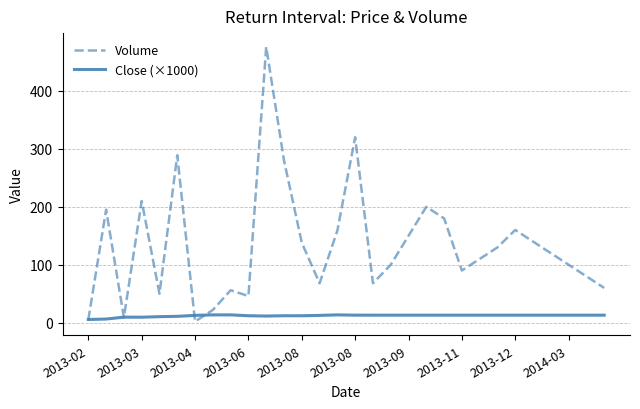

At how many categories does at least one series exceed 285?

3